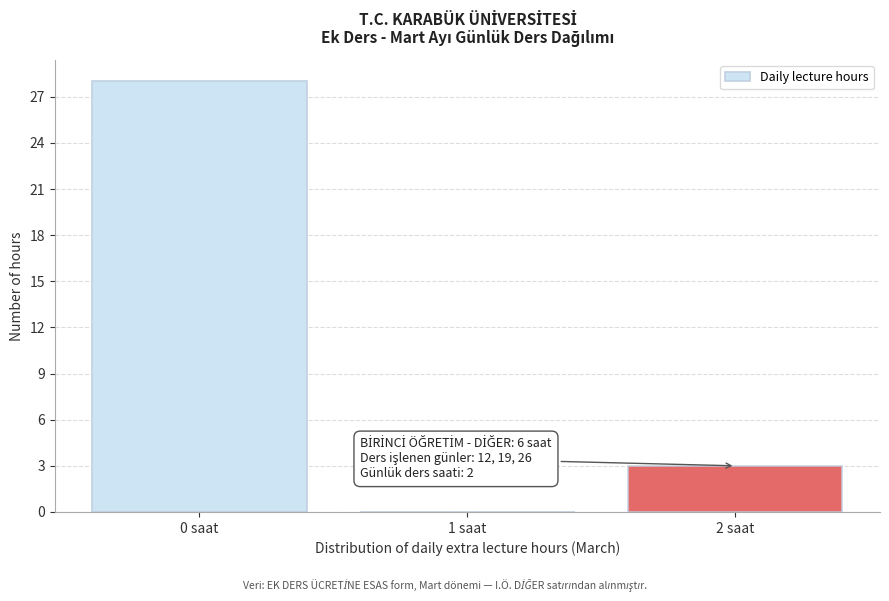

Reading left to right, extract all data points from this chart.

0 saat=28	1 saat=0	2 saat=3